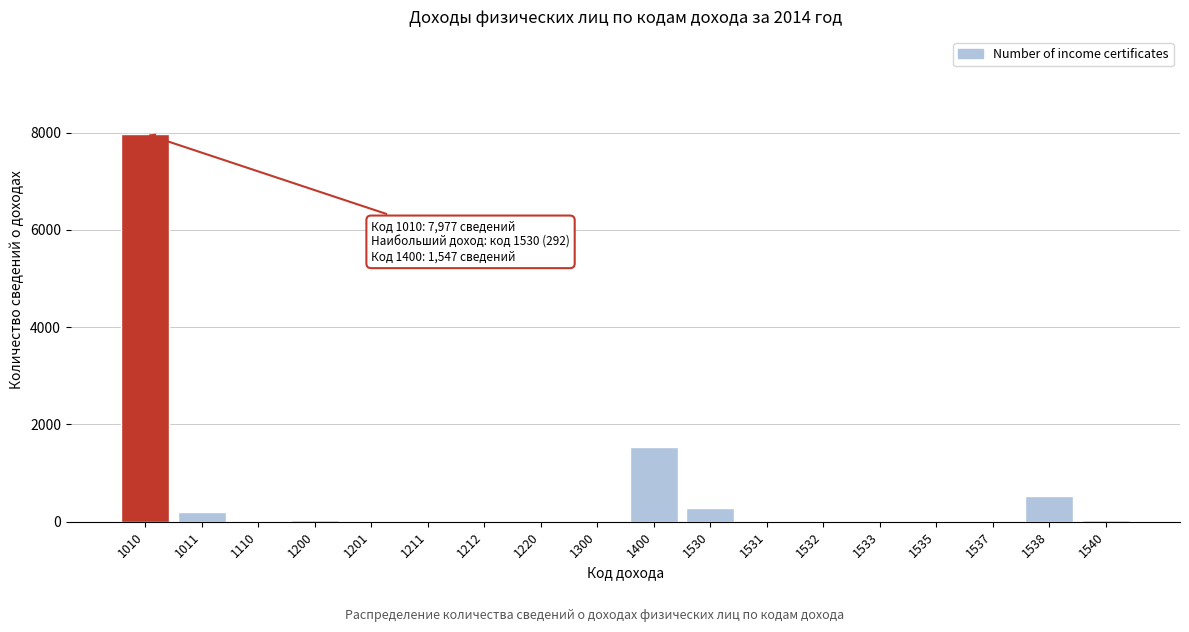

Which category has the highest value across all series?

1010